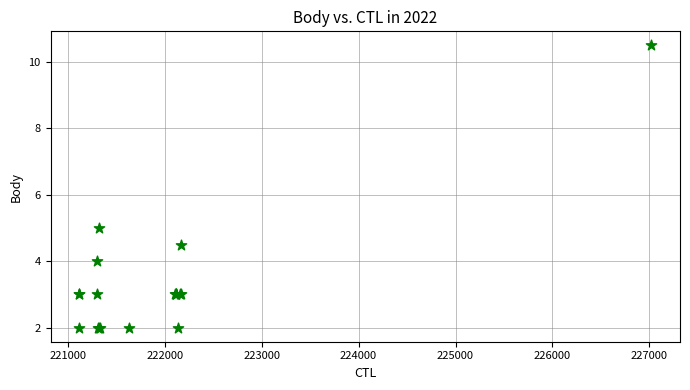

What Y value in the scatter plot is closest to 6?

5.0